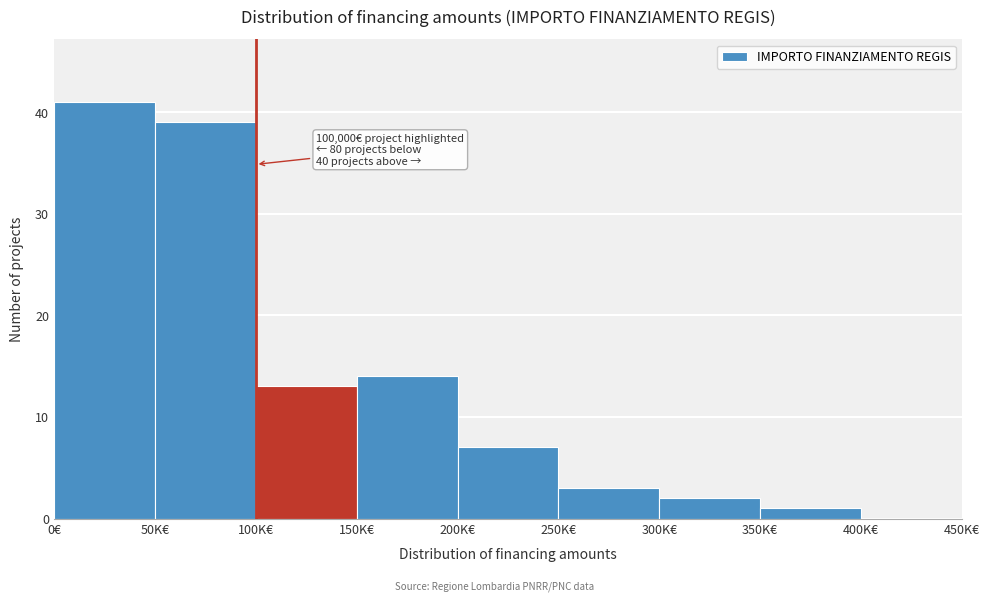

Reading left to right, extract all data points from this chart.

0€=41	50K€=39	100K€=13	150K€=14	200K€=7	250K€=3	300K€=2	350K€=1	400K€=0